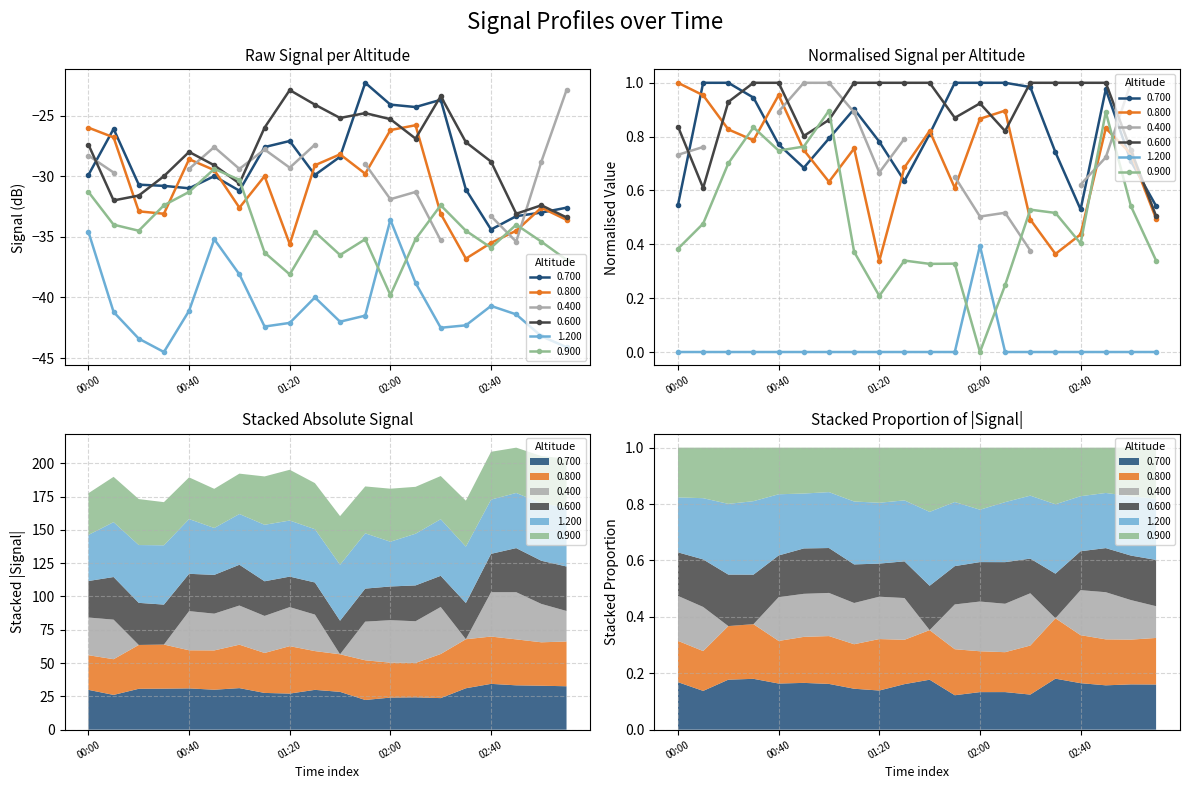

Is it true that 0.700 equals -27.6 at 1999/09/12 01:10?

True